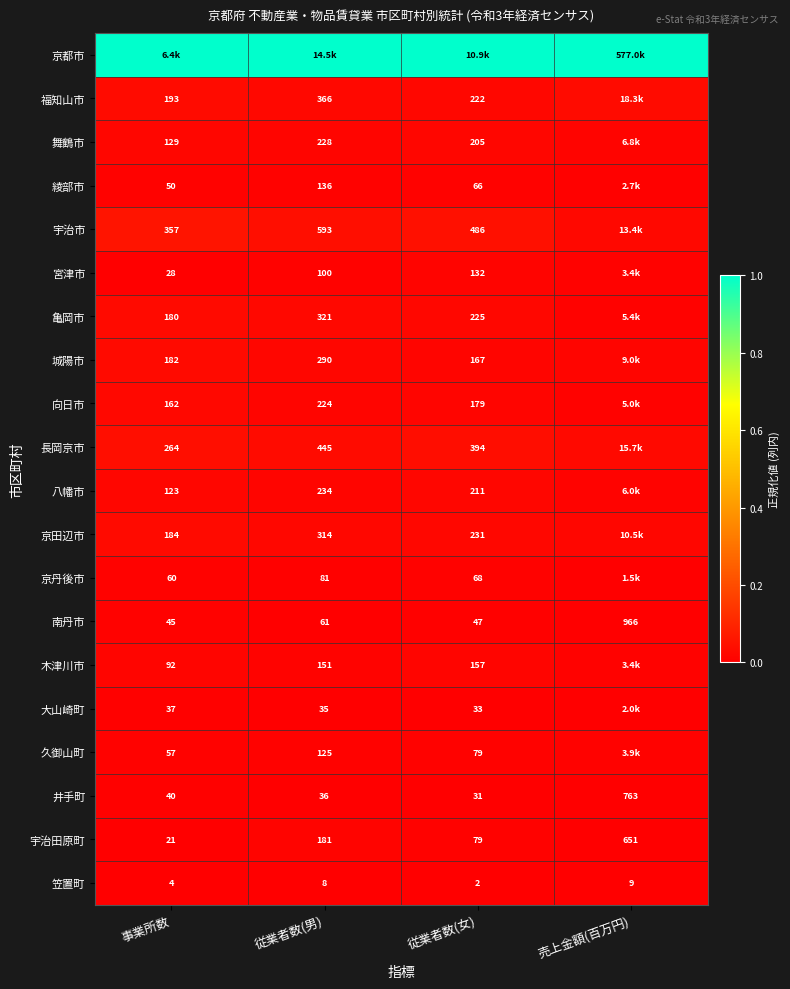

Is the value of 向日市 at 事業所数 greater than the value of 木津川市 at 事業所数?

Yes